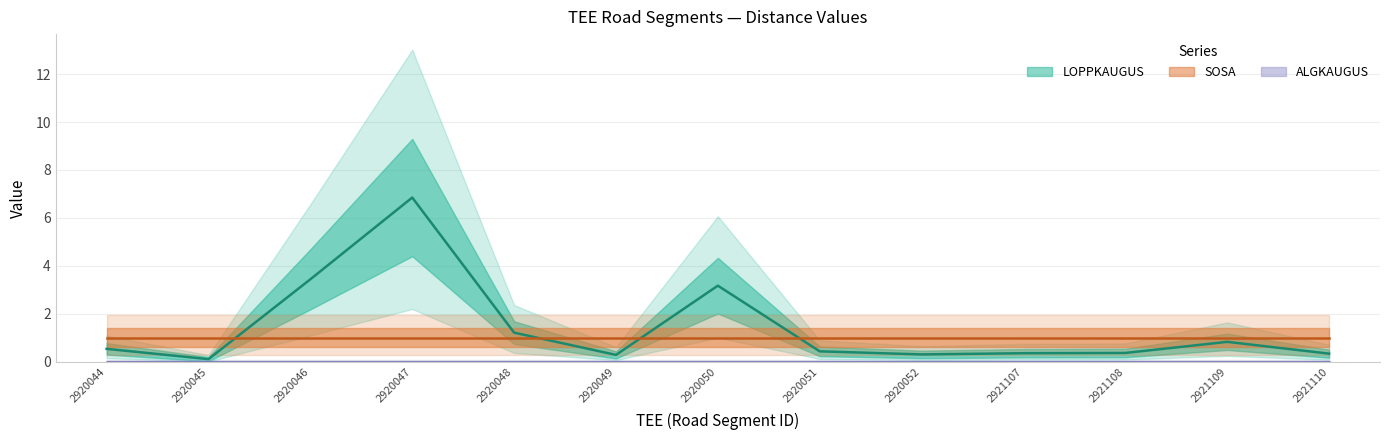

Does the chart display data point markers on the line(s)?

No